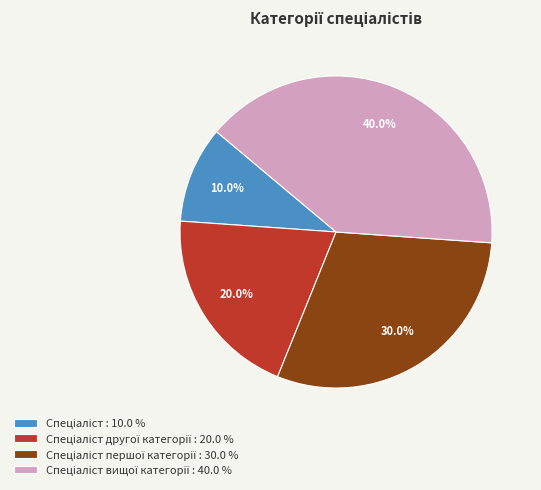

Does any single category account for the majority?

No